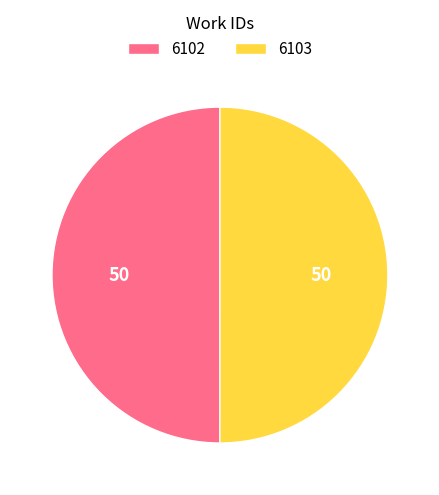

Count the number of slices in the pie.

2